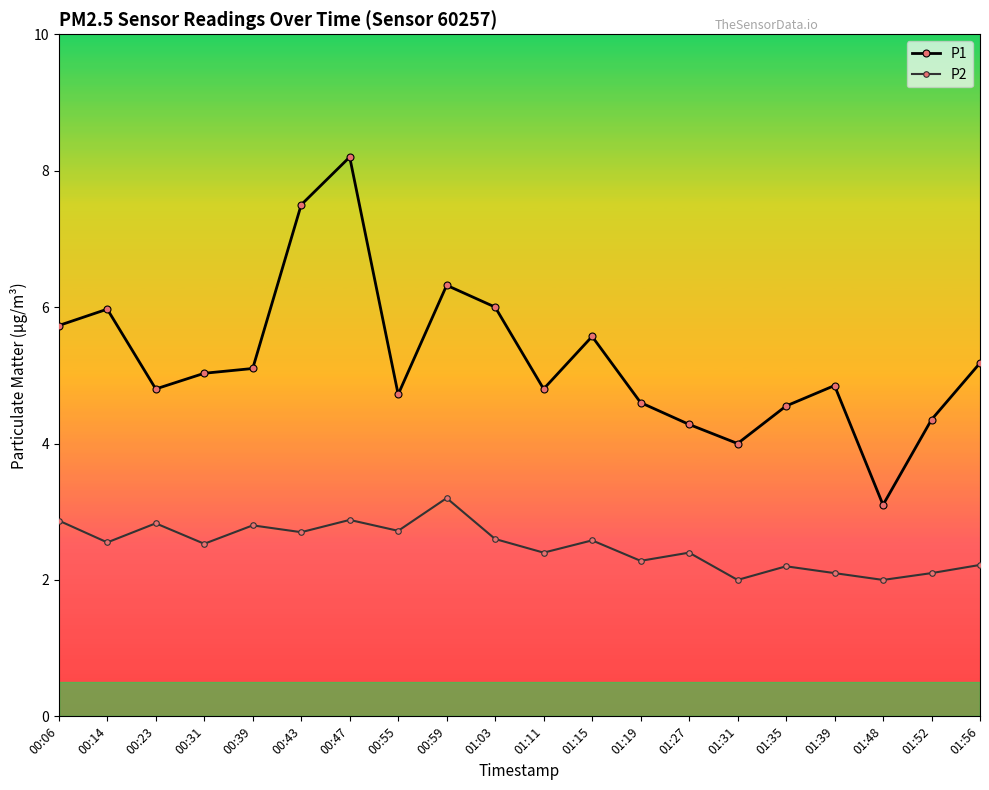

What is the average value of the P2 series?

2.5